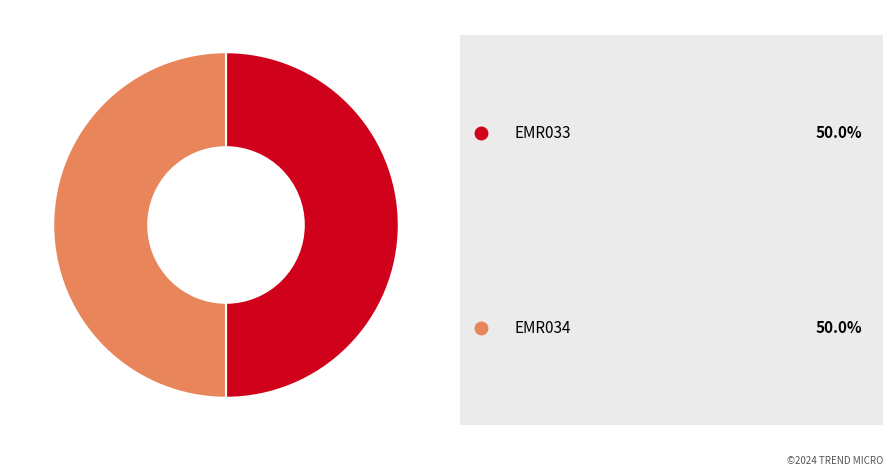

Which slice is the largest?

EMR034